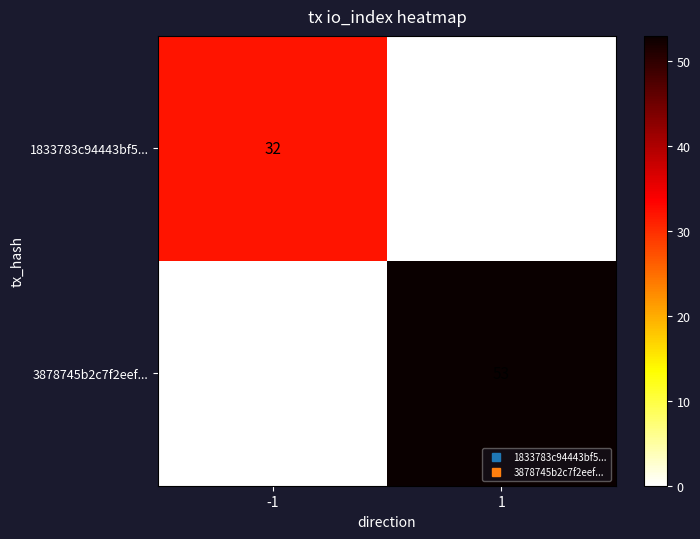

Reading right to left, what are all the values shown in this chart?

1833783c94443bf5...: 0	32
3878745b2c7f2eef...: 53	0